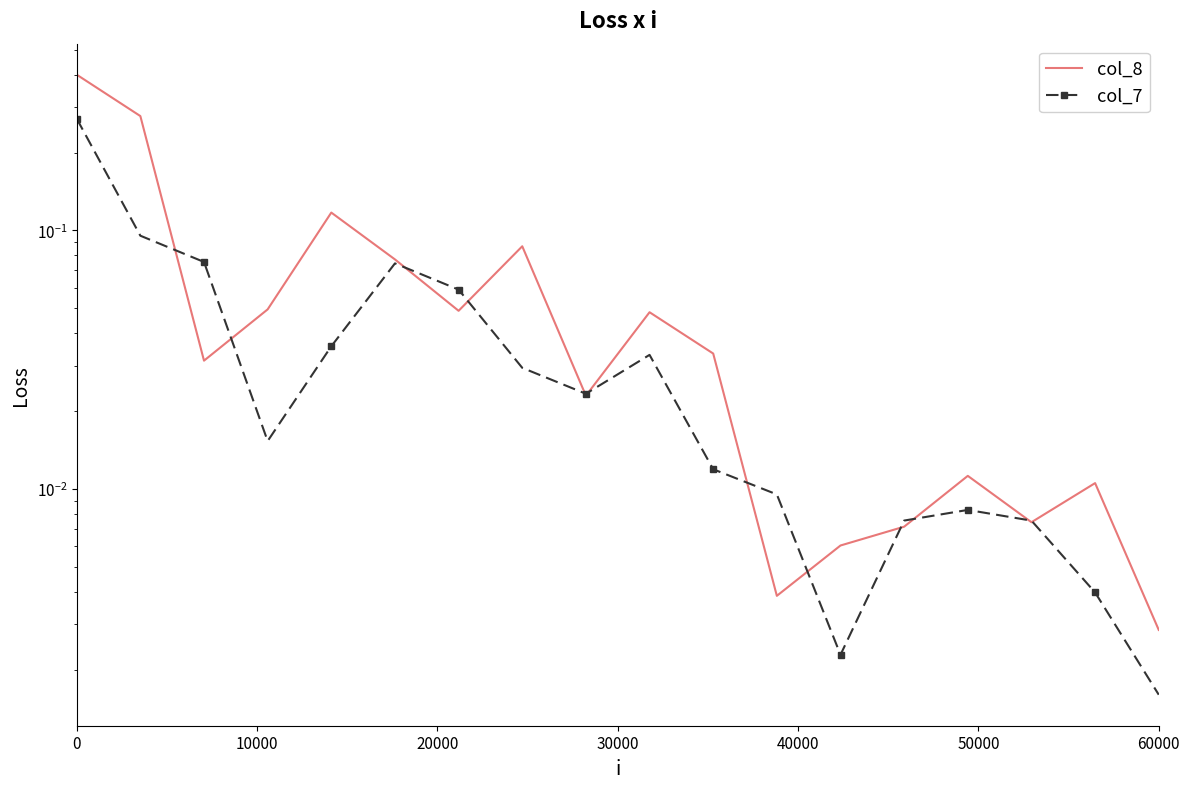

Rank the series by their maximum value, from highest to lowest.

col_8, col_7